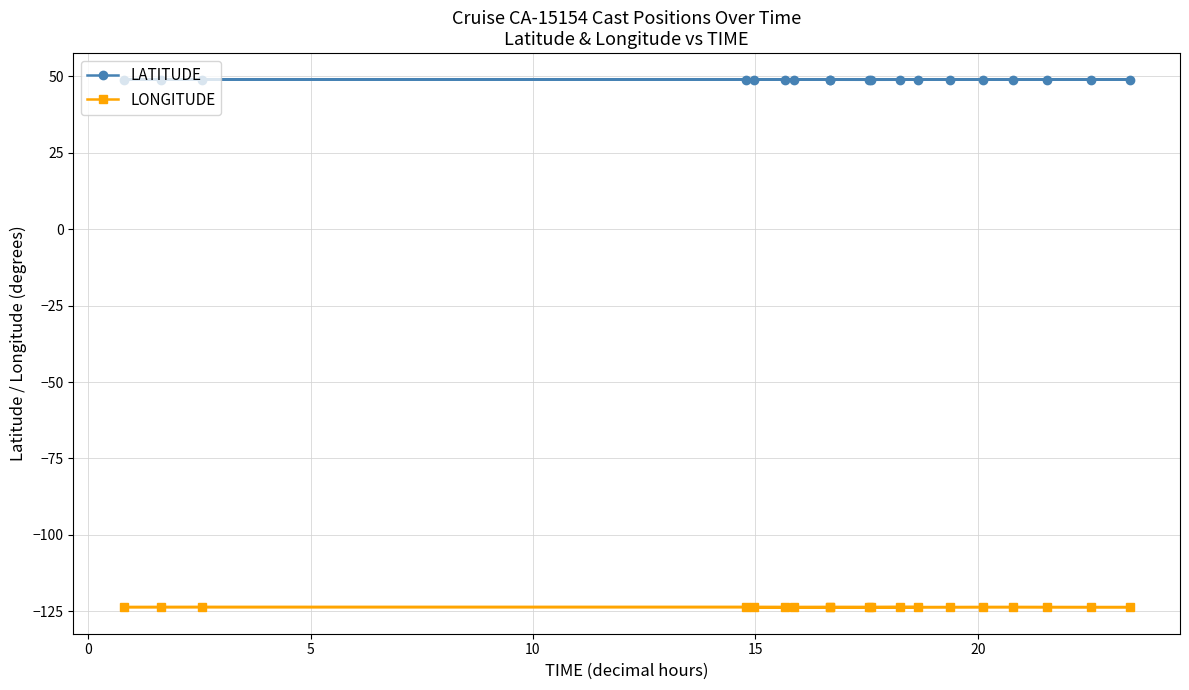

The LATITUDE series shows 82.5 at 8. True or false?

False